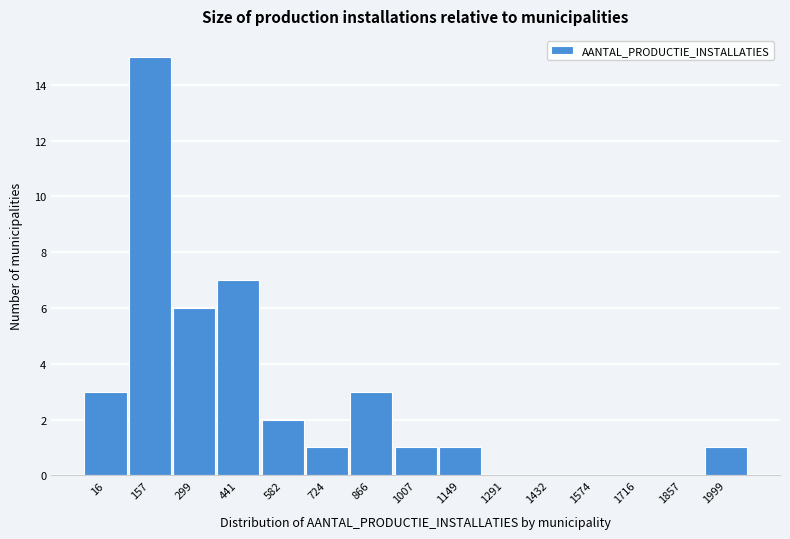

Reading right to left, what are all the values shown in this chart?

1999=1	1857=0	1716=0	1574=0	1432=0	1291=0	1149=1	1007=1	866=3	724=1	582=2	441=7	299=6	157=15	16=3